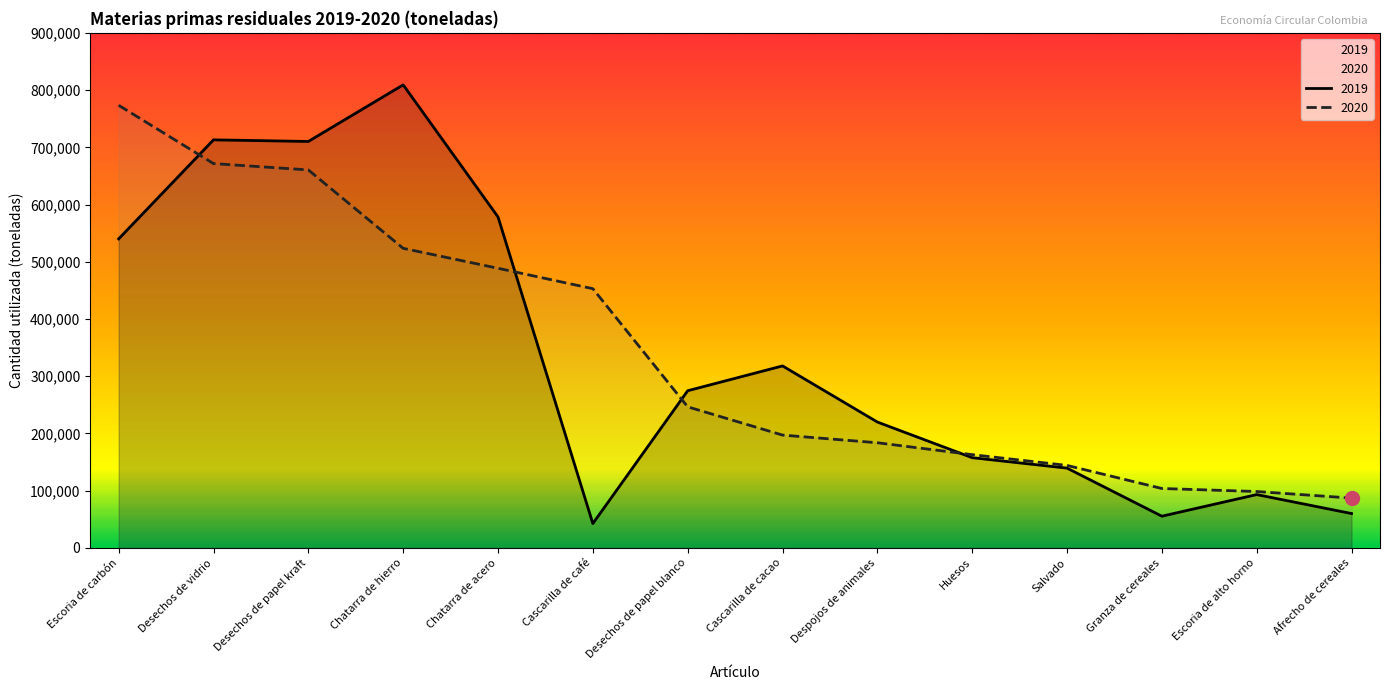

Between Desechos de vidrio and Cascarilla de café, which series saw the biggest shift?

2019